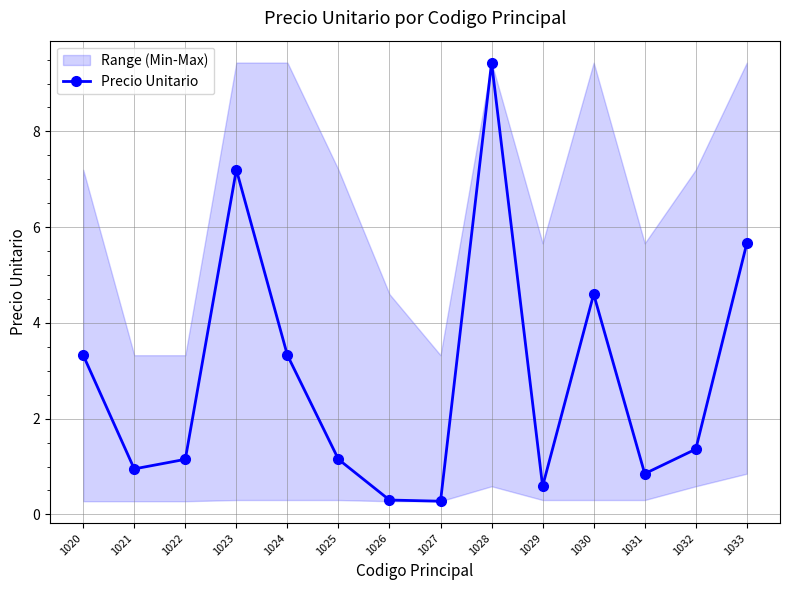

What is the value of the 13th point from the left?

1.4